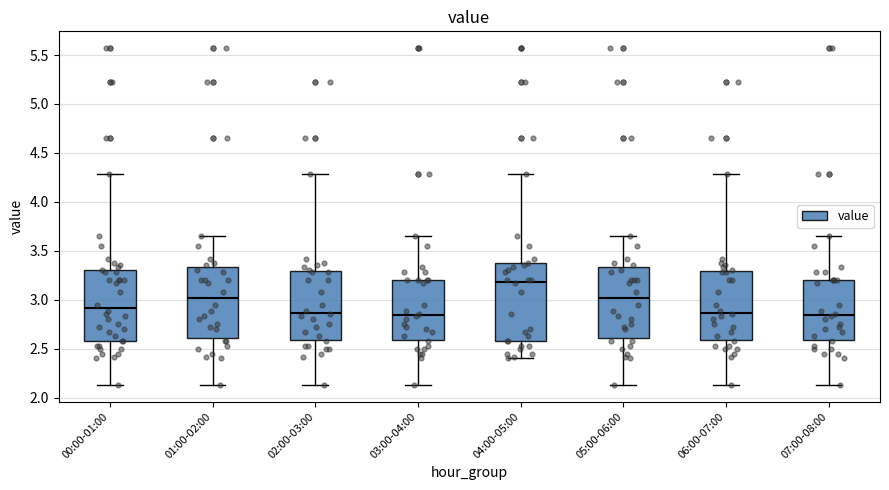

Which box has the highest median line?

04:00-05:00